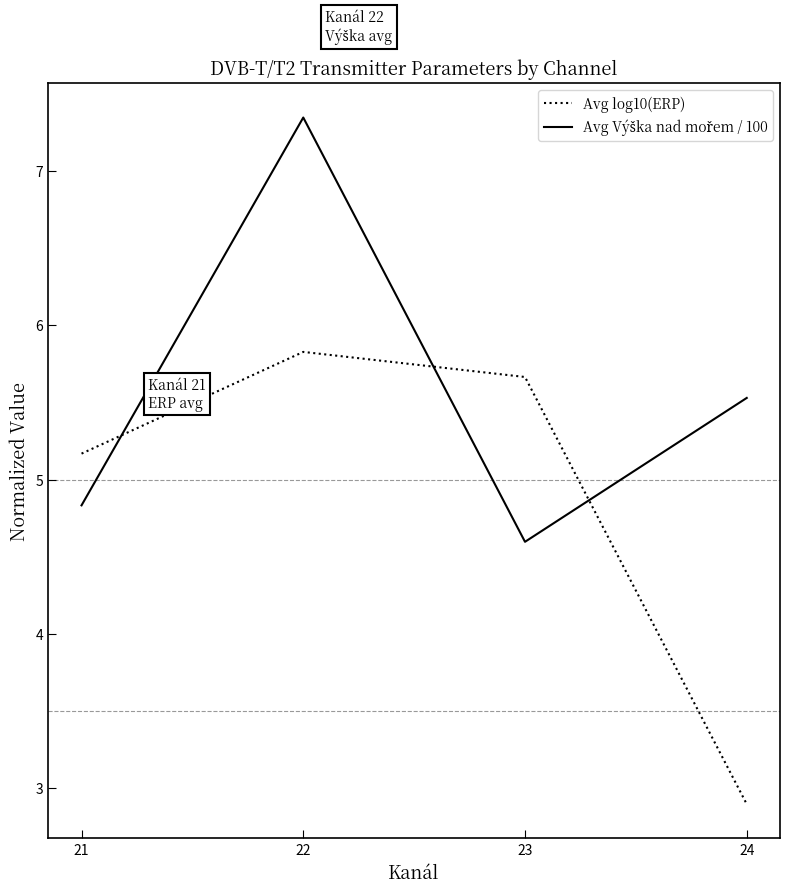

How many categories are shown in the chart?

4